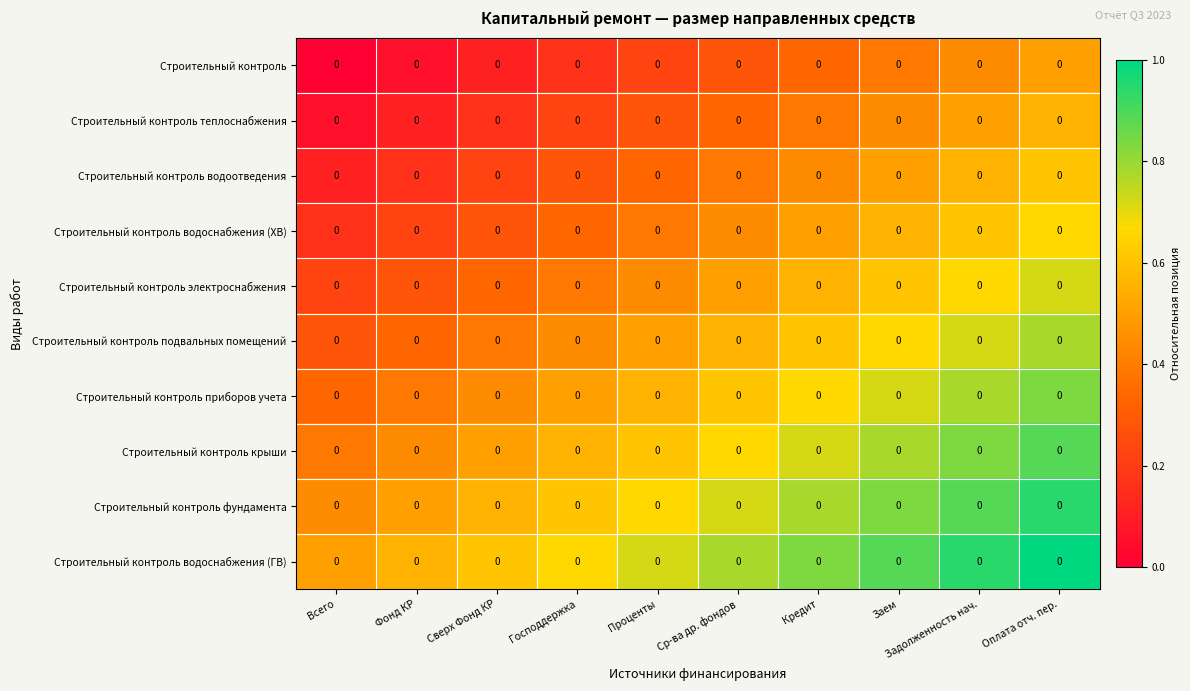

At how many categories does at least one series exceed 0?

10